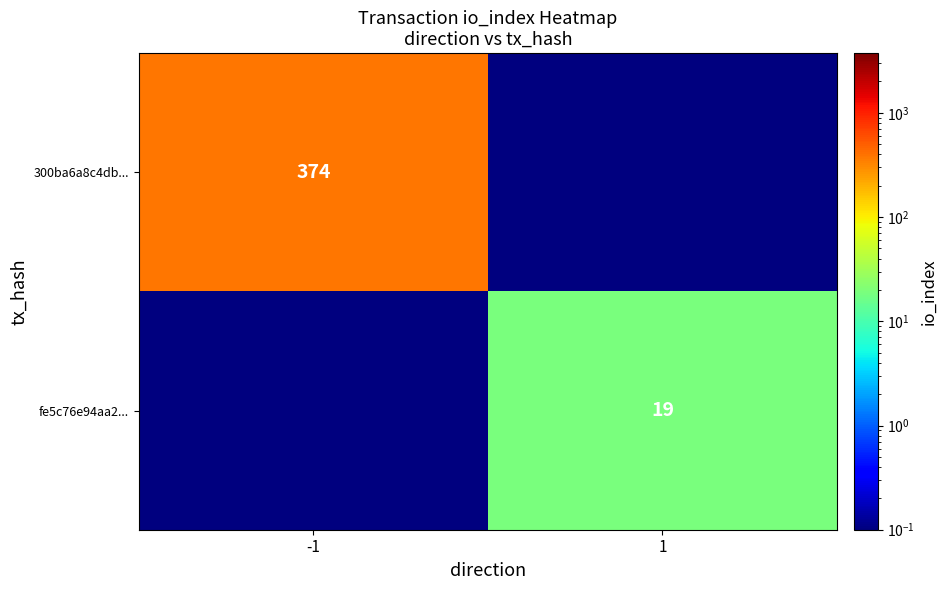

True or false: 300ba6a8c4db... has a value of 374.0 at -1.

True